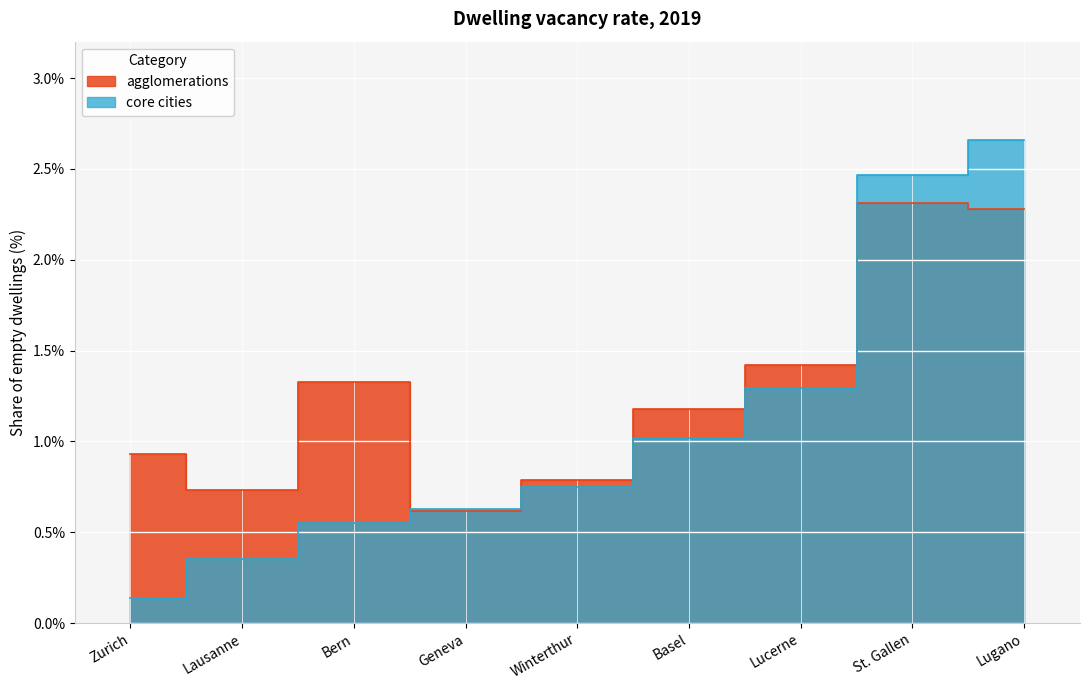

True or false: core cities and agglomerations cross at least once.

True